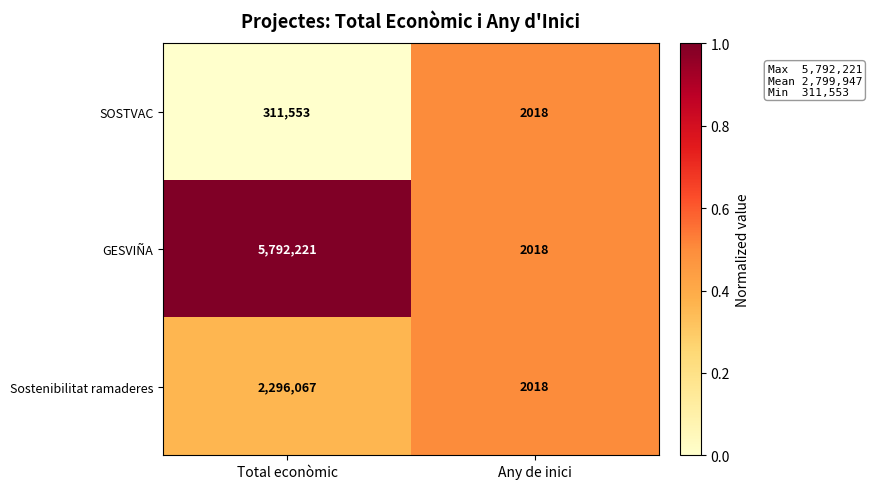

Which series changed the most between Total econòmic and Any de inici?

GESVIÑA